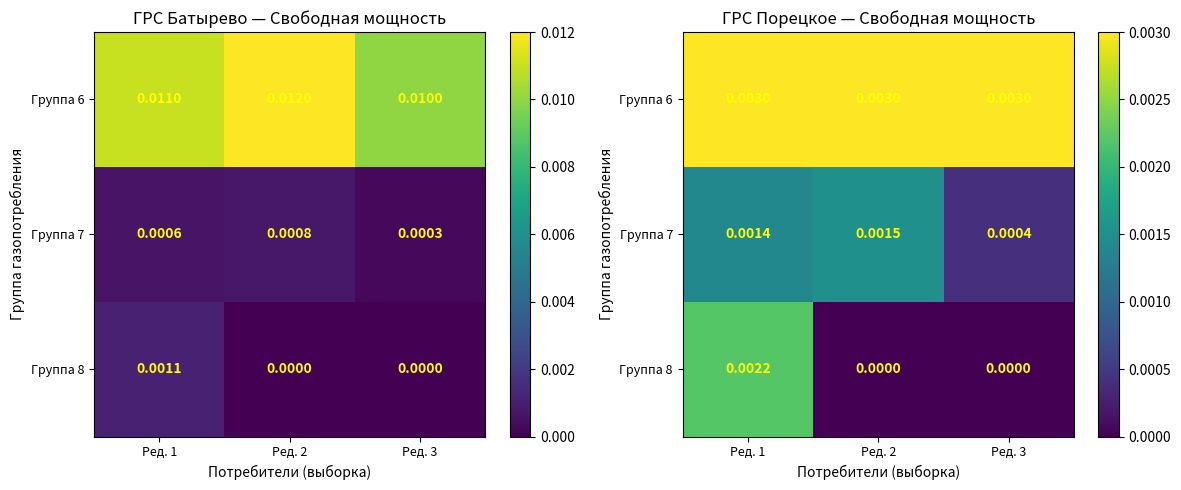

Between Ред. 2 and Ред. 1, which is larger?

Ред. 2